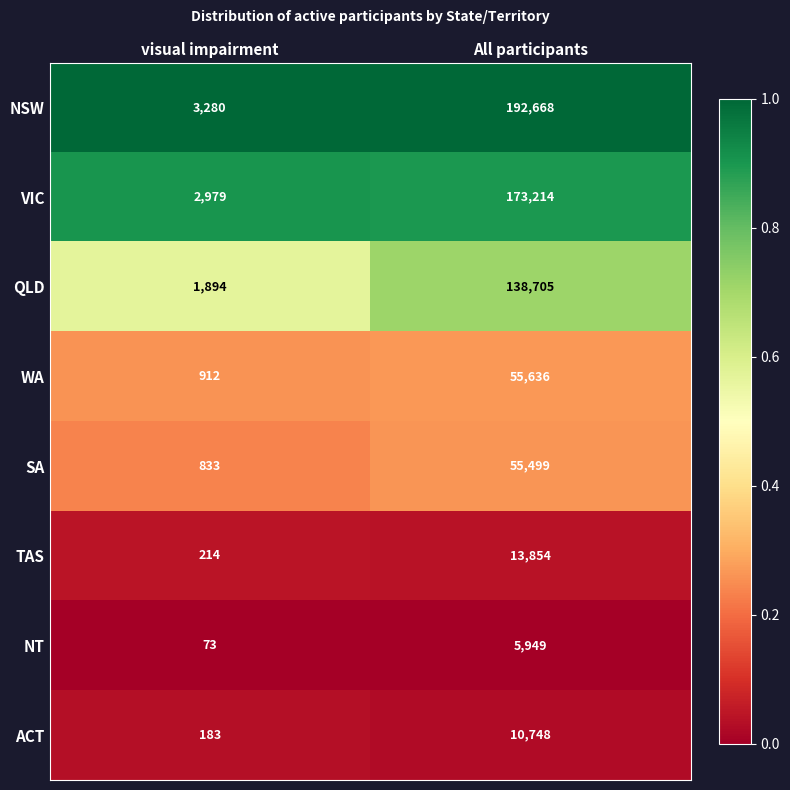

Between visual impairment and All participants, which series saw the biggest shift?

NSW